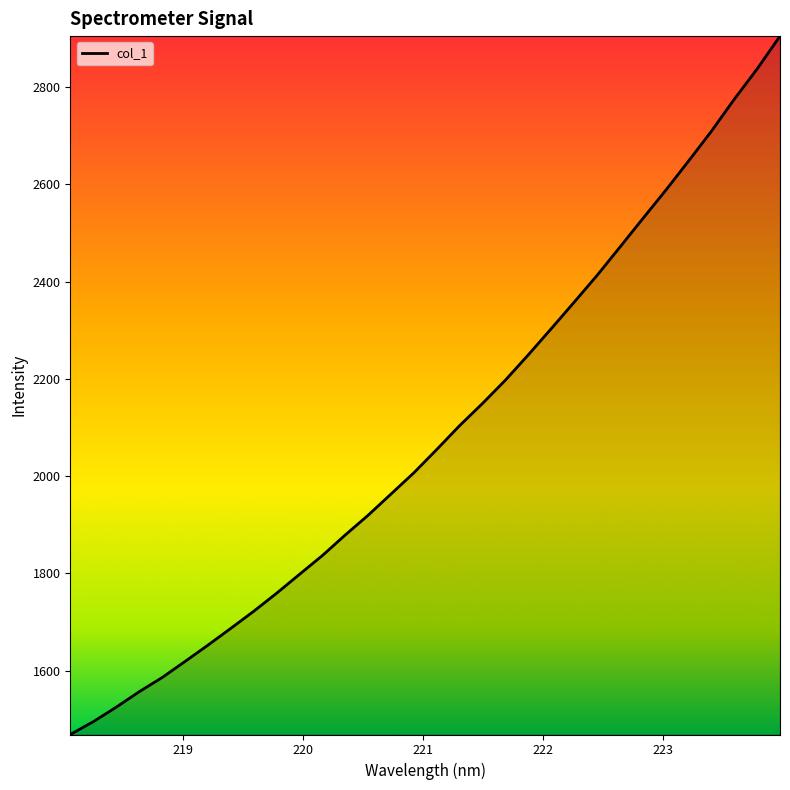

What is the difference between the maximum and minimum values?

1436.2